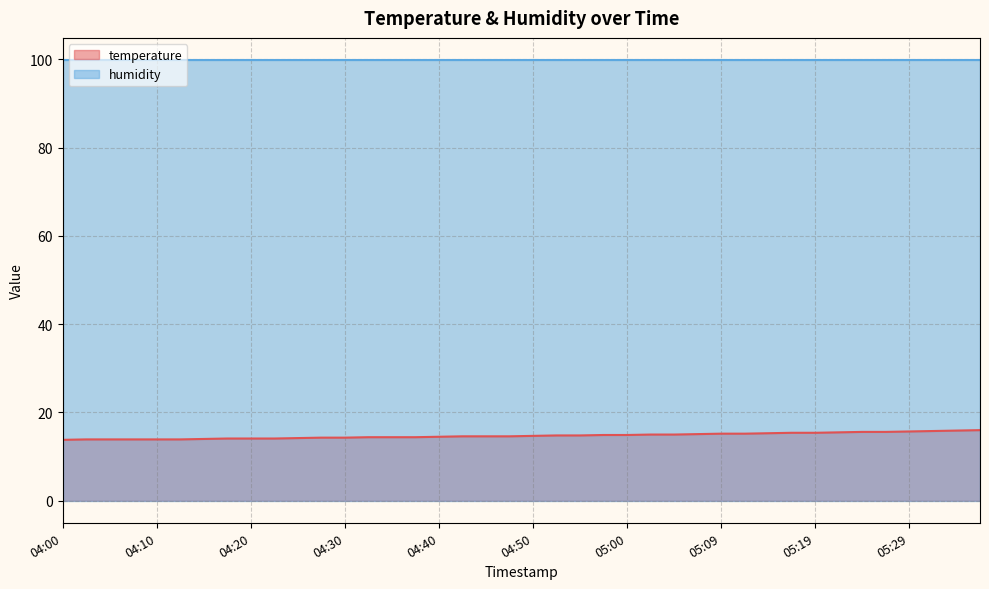

Rank the categories by value from highest to lowest.

05:36, 05:34, 05:32, 05:29, 05:24, 05:27, 05:22, 05:17, 05:19, 05:14, 05:09, 05:12, 05:07, 05:02, 05:05, 04:57, 05:00, 04:52, 04:55, 04:50, 04:42, 04:45, 04:47, 04:40, 04:32, 04:35, 04:37, 04:27, 04:30, 04:25, 04:17, 04:20, 04:22, 04:15, 04:03, 04:05, 04:08, 04:10, 04:13, 04:00